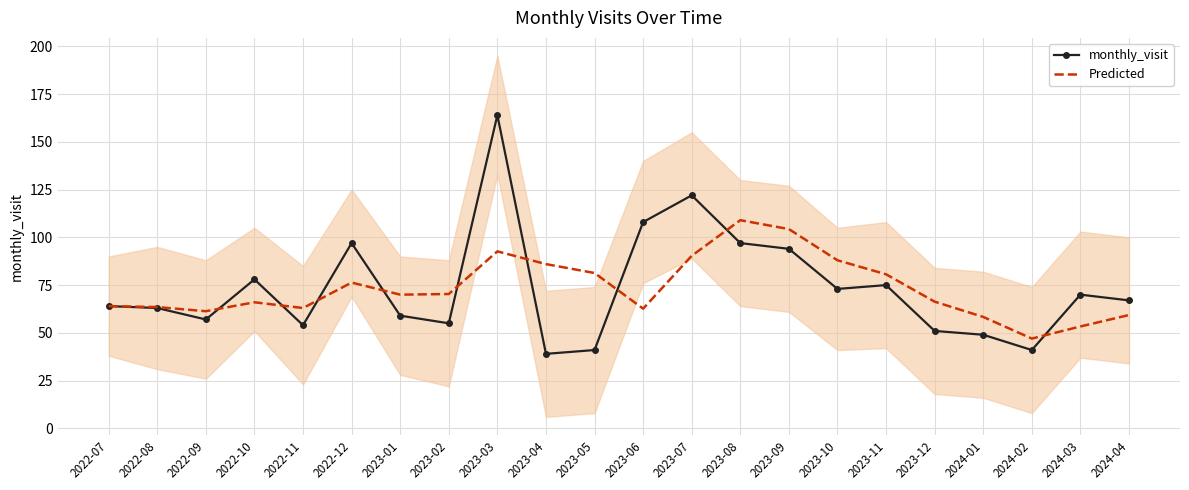

Where is the first local minimum for monthly_visit?

2022-09